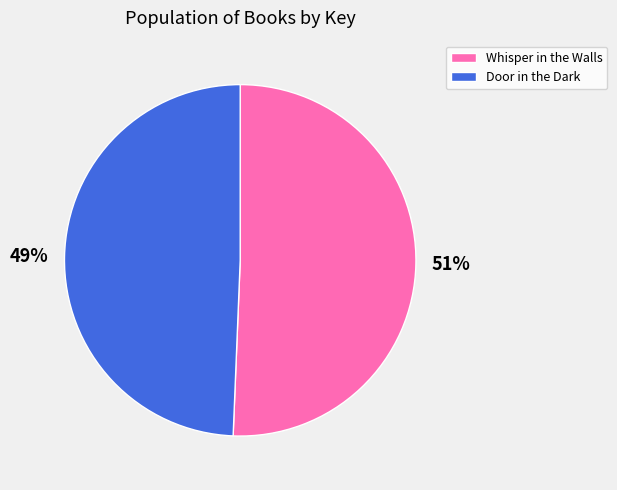

What is the smallest slice in the pie chart?

Door in the Dark